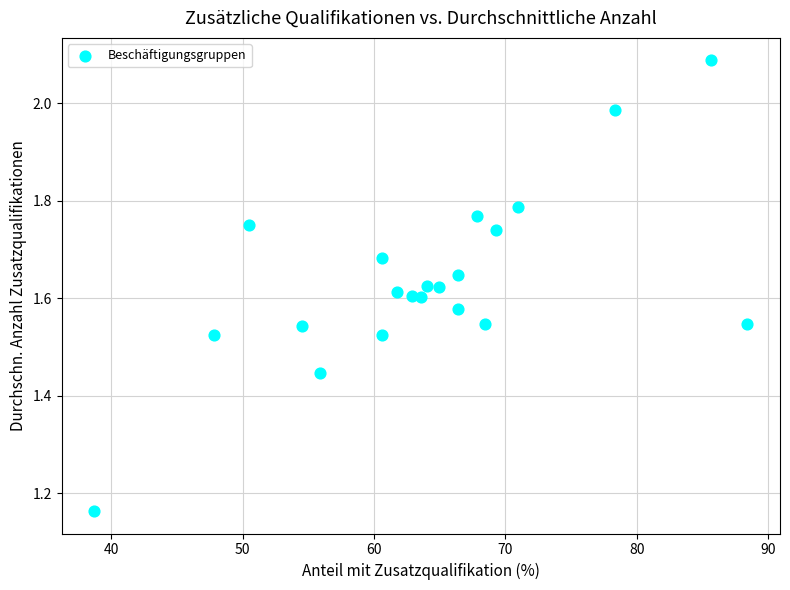

What is the range of Y values (max minus min)?

0.9